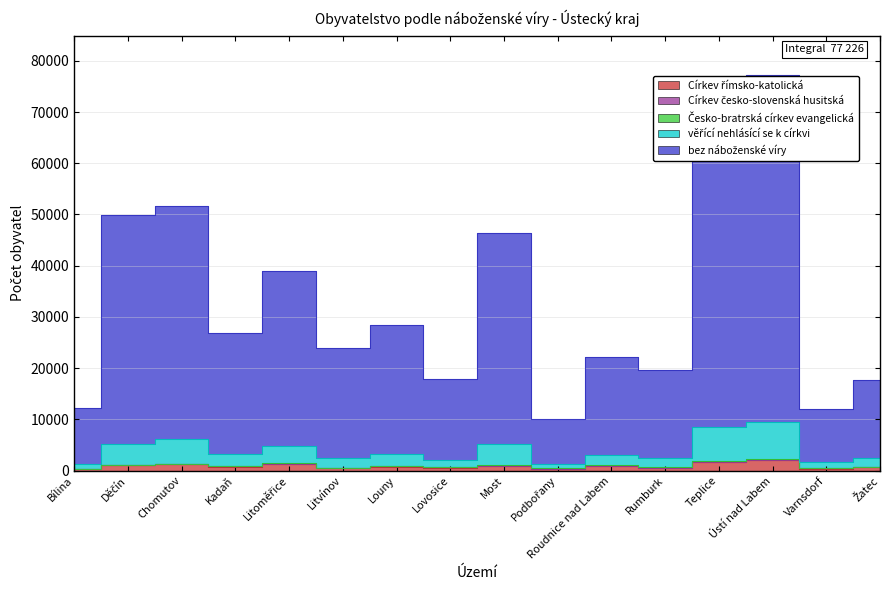

Which series changed the most between Děčín and Lovosice?

bez náboženské víry